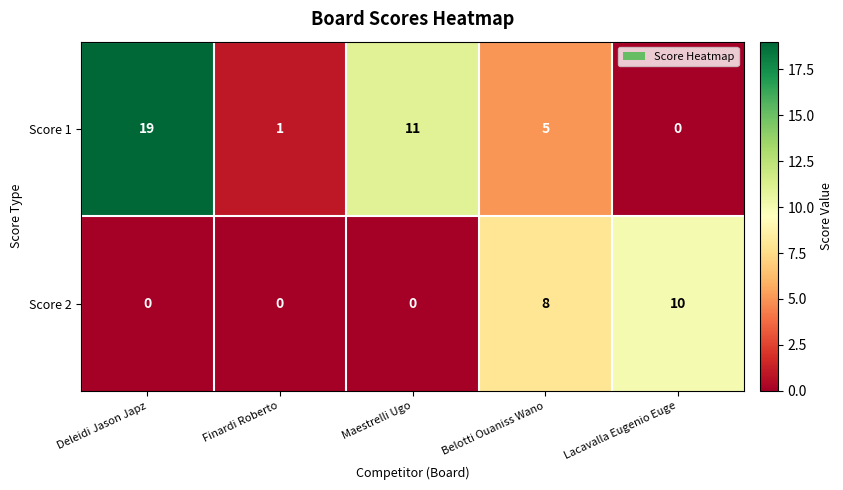

Reading right to left, extract all data points from this chart.

Score 1: Lacavalla Eugenio Euge=0	Belotti Ouaniss Wano=5	Maestrelli Ugo=11	Finardi Roberto=1	Deleidi Jason Japz=19
Score 2: Lacavalla Eugenio Euge=10	Belotti Ouaniss Wano=8	Maestrelli Ugo=0	Finardi Roberto=0	Deleidi Jason Japz=0